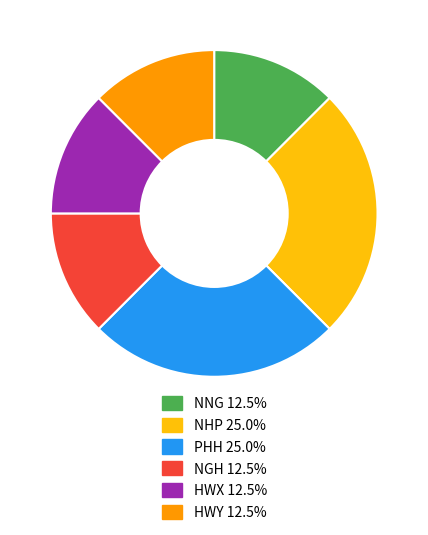

What is the ratio of the value at HWY to the value at NGH?

1.0